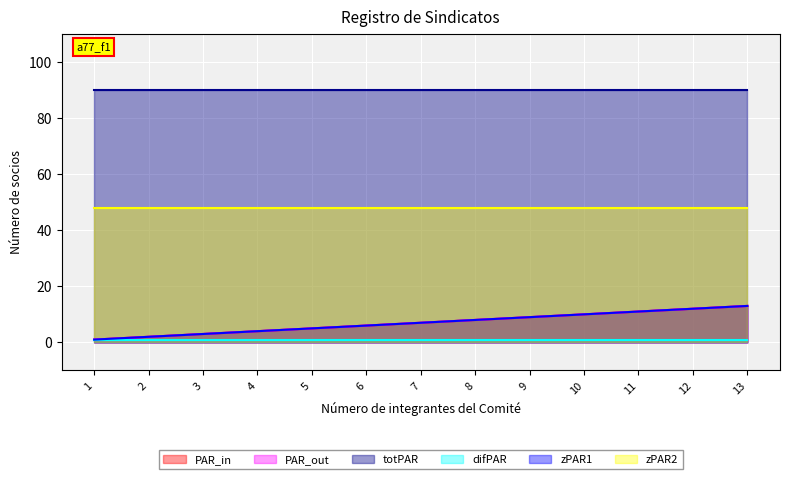

True or false: PAR_out has a value of 5 at 4.

False